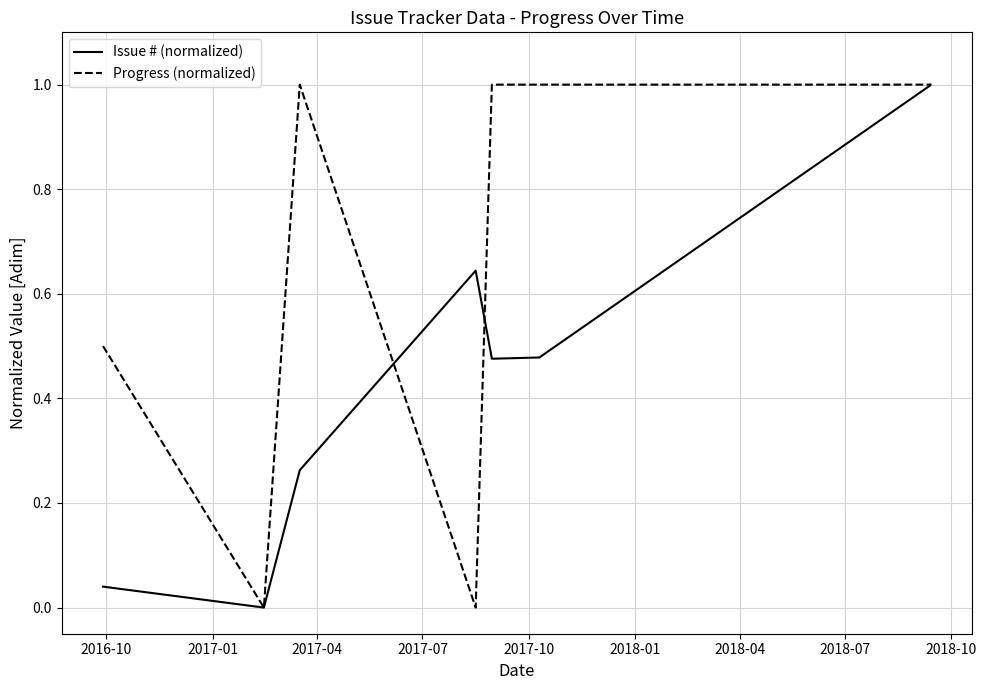

True or false: Issue # (normalized) and Progress (normalized) intersect in this chart.

True